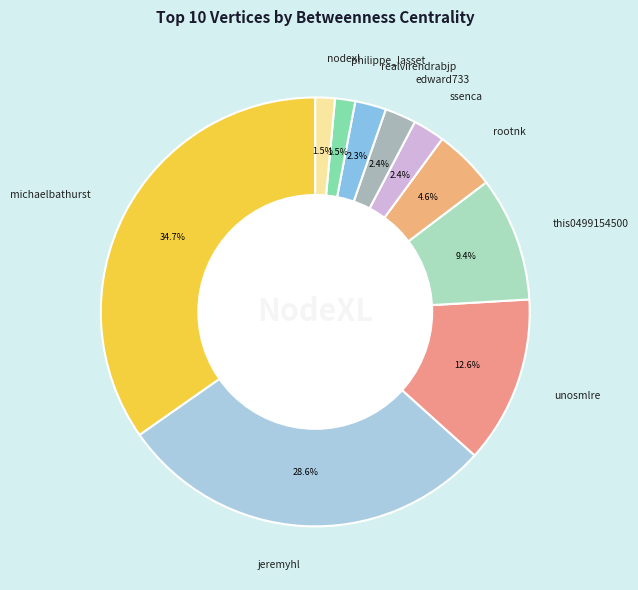

Is the sum of nodexl and this0499154500 greater than half?

No